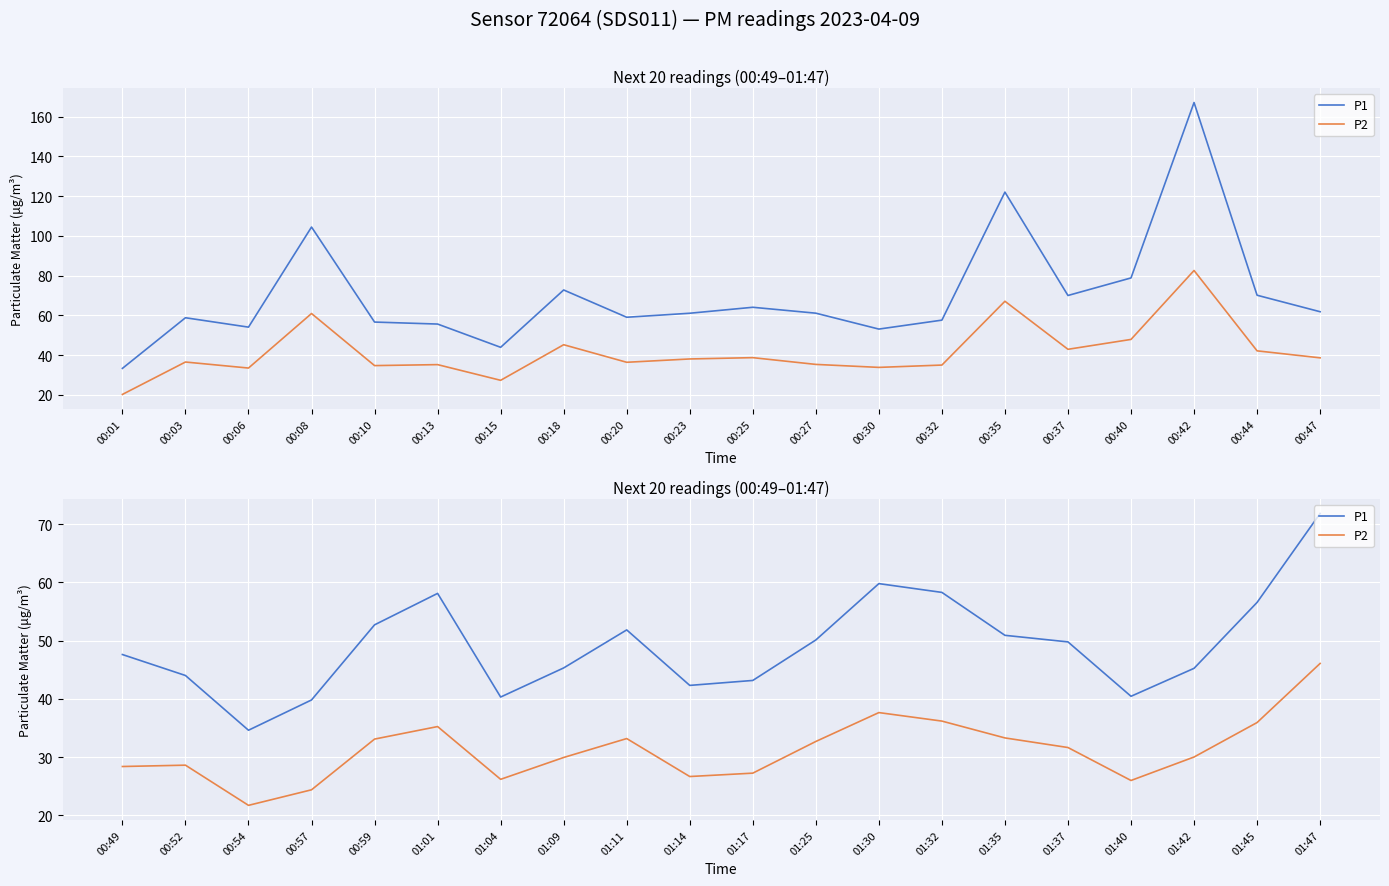

Between 01:25 and 01:47, which series saw the biggest shift?

P1